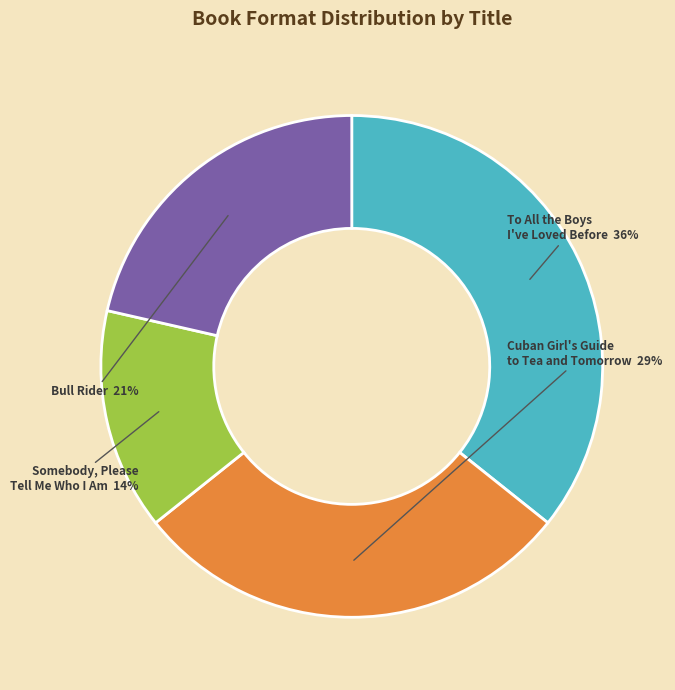

Does Somebody, Please Tell Me Who I Am account for over 50% of the chart?

No